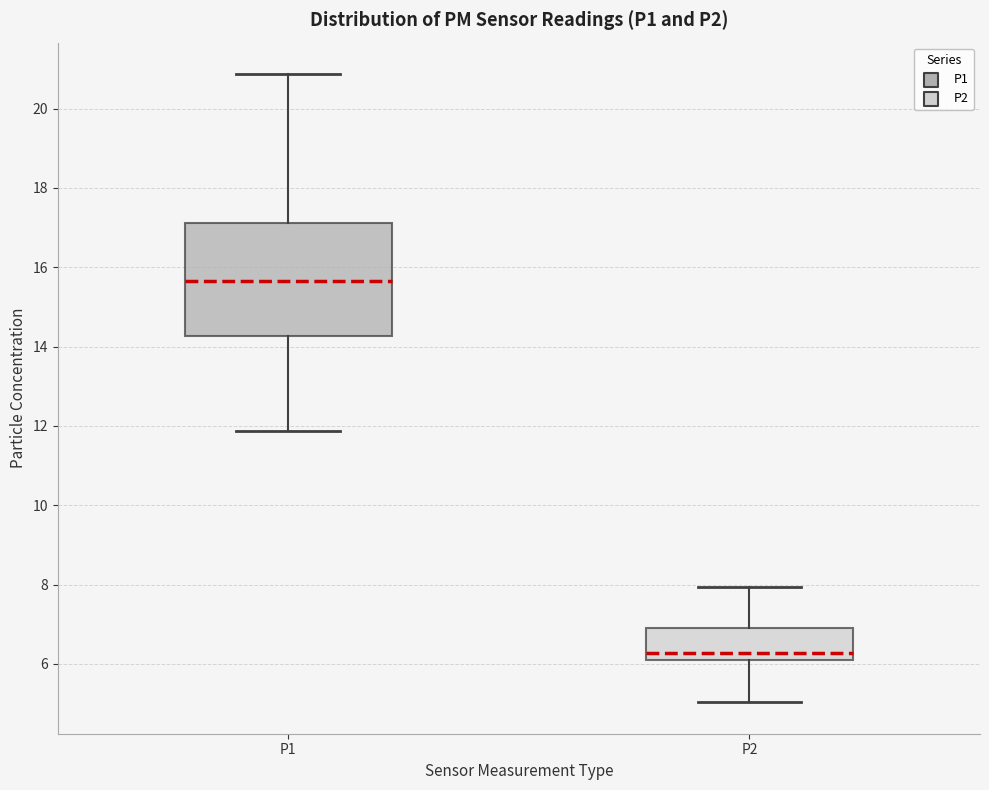

Which box is the tallest, from its lower edge to its upper edge?

P1